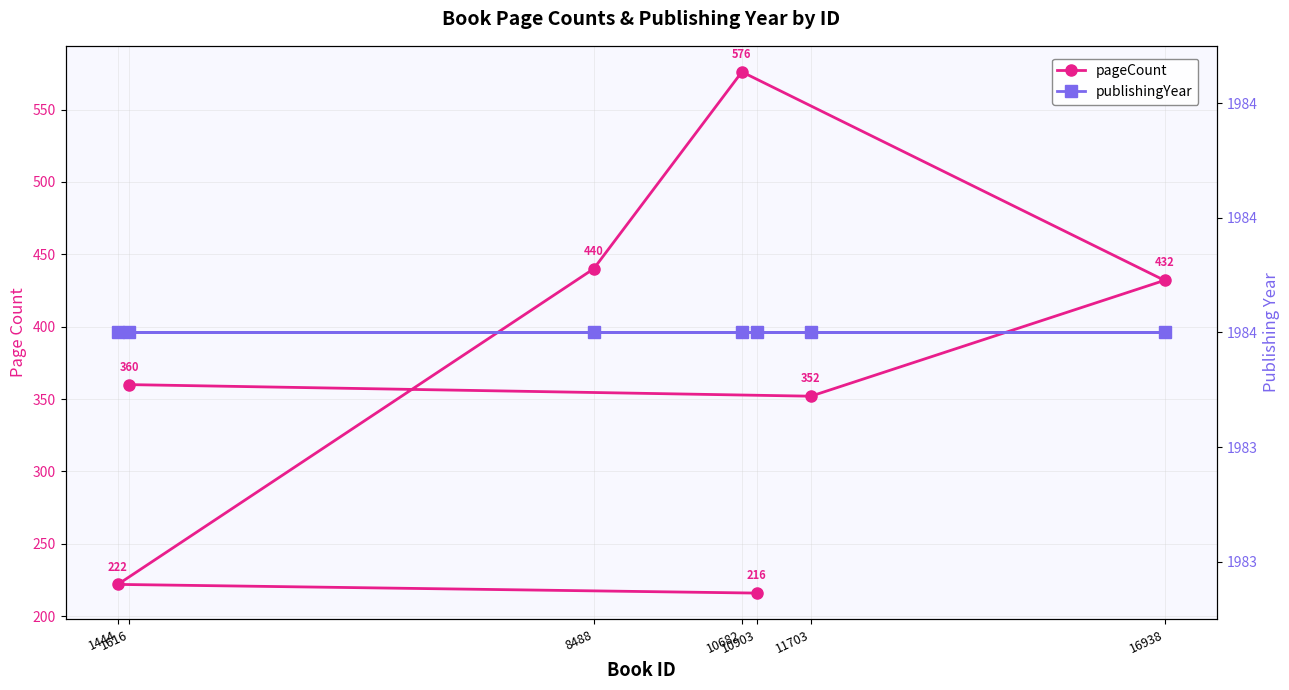

List the series in order of their peak value, highest first.

publishingYear, pageCount